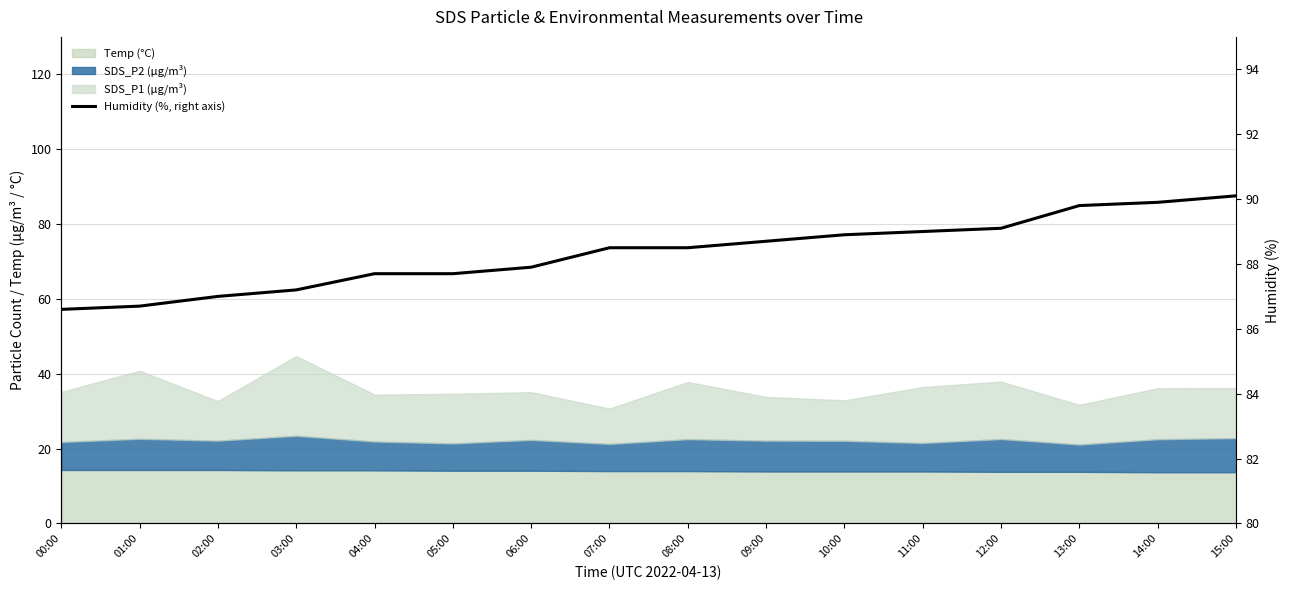

What is the greatest value displayed?

90.1